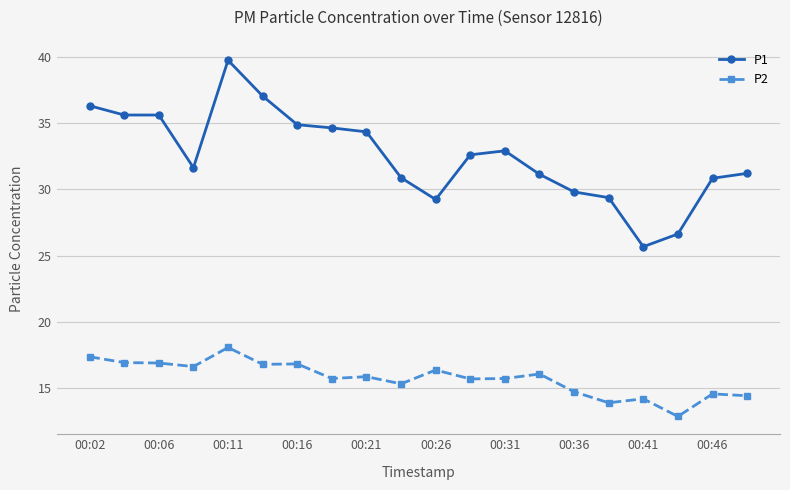

What is the highest value of the P1 series?

39.7